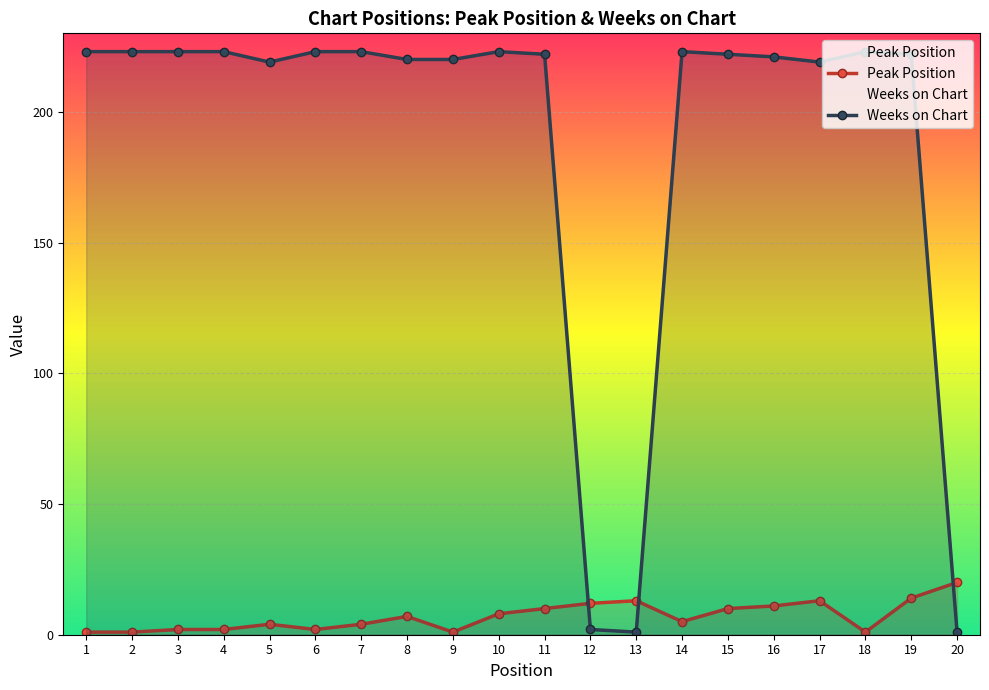

Reading left to right, extract all data points from this chart.

Peak Position: 1	1	2	2	4	2	4	7	1	8	10	12	13	5	10	11	13	1	14	20
Weeks on Chart: 223	223	223	223	219	223	223	220	220	223	222	2	1	223	222	221	219	223	222	1